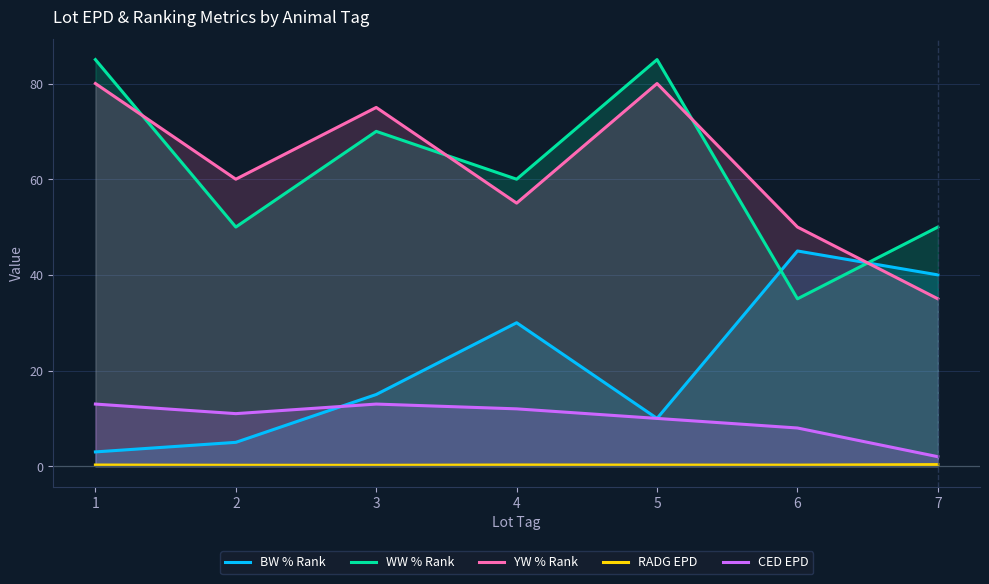

The BW % Rank series shows 5.0 at 2. True or false?

True